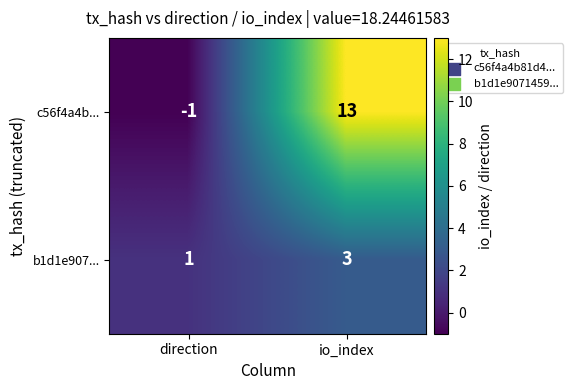

Which series has the widest spread of values?

c56f4a4b...